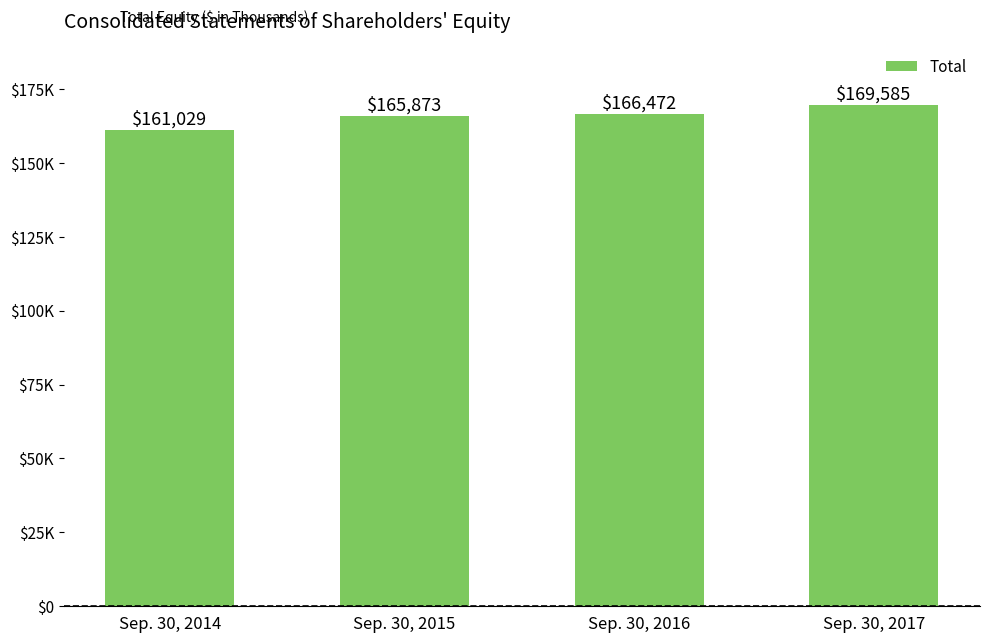

What is the greatest value displayed?

169585